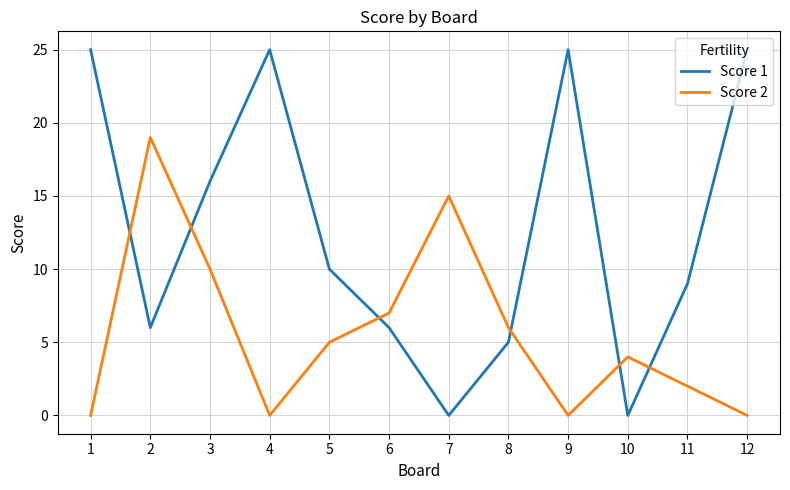

Read the Score 2 value at 2.

19